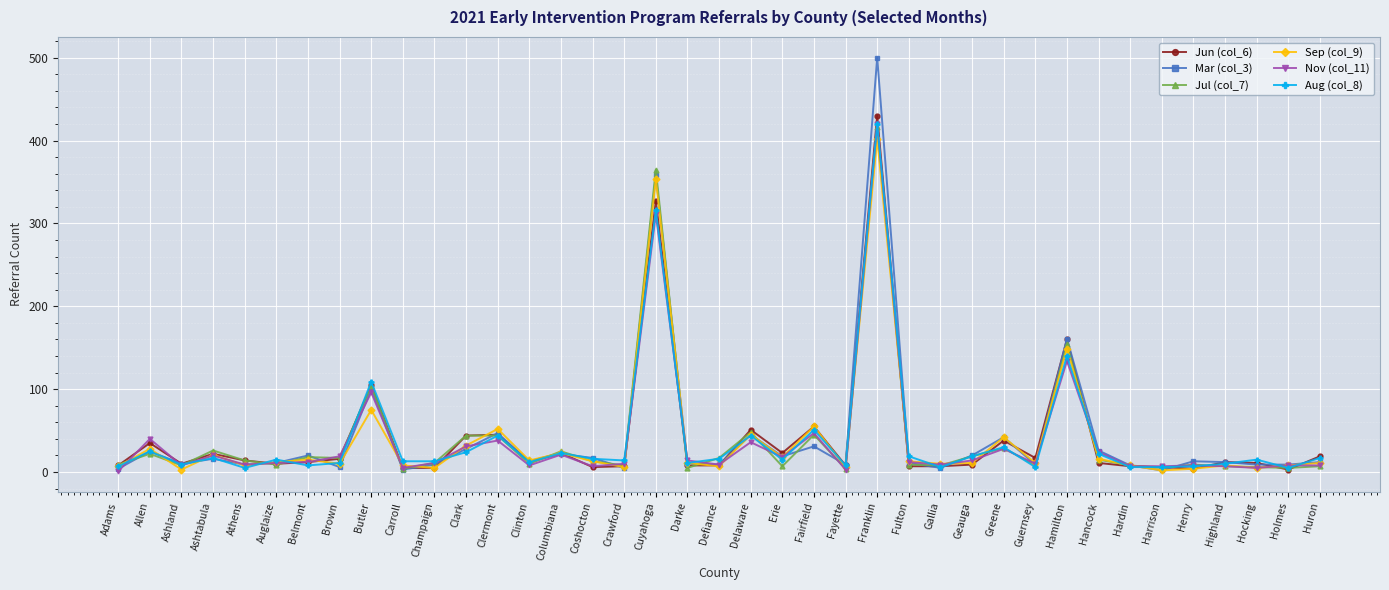

True or false: Jul (col_7) has more than 2 points higher than both neighbors.

True